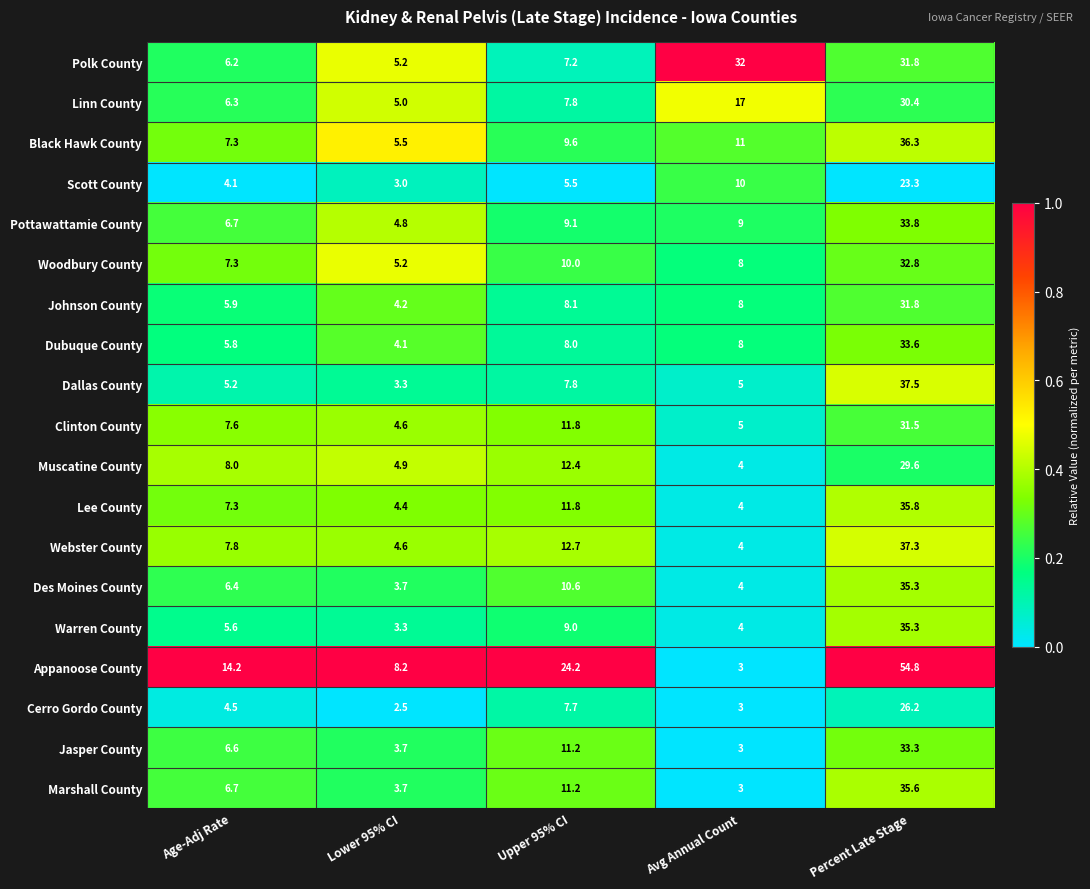

At which category is the sum across all series the highest?

Percent Late Stage